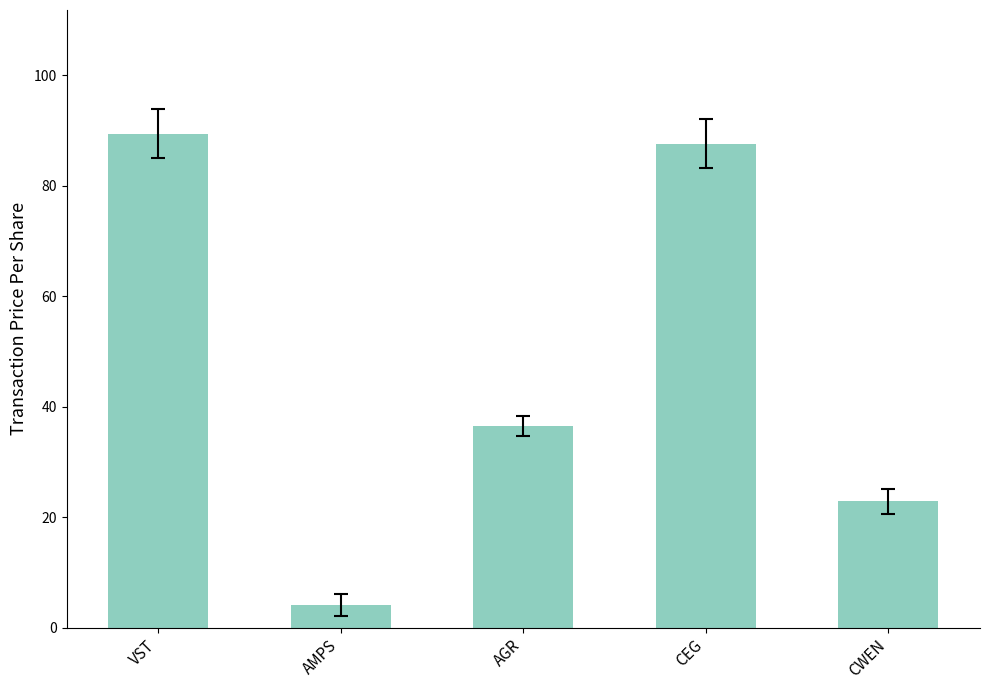

List the labels in order of value, largest first.

VST, CEG, AGR, CWEN, AMPS